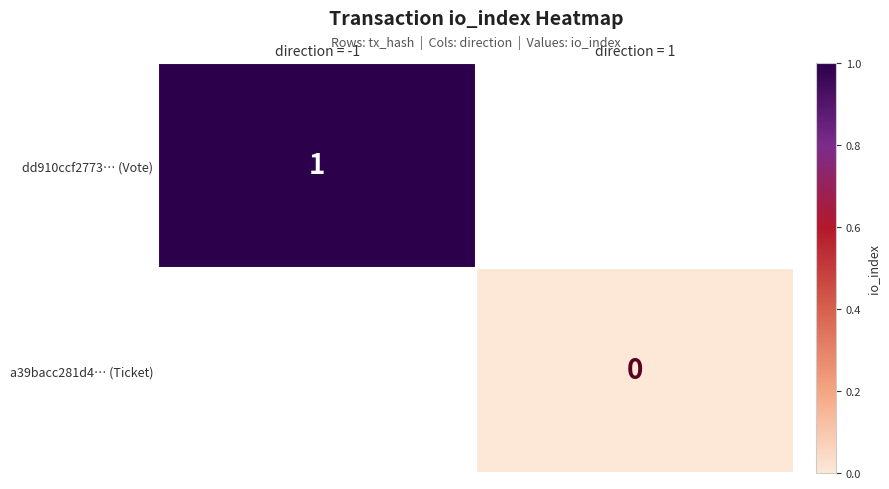

Is the value of a39bacc281d4… (Ticket) at direction = 1 greater than the value of dd910ccf2773… (Vote) at direction = -1?

No